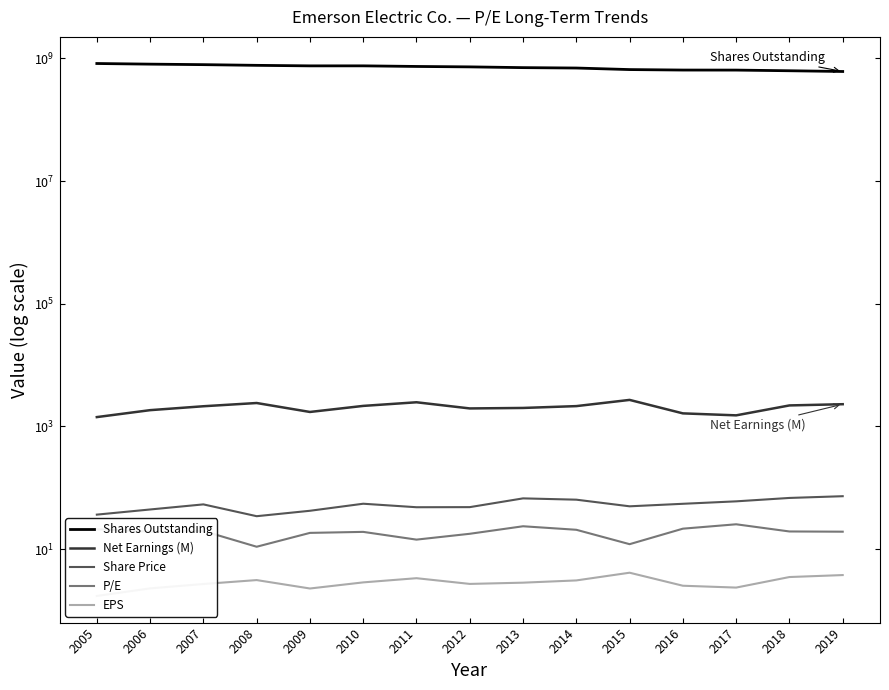

True or false: EPS and Net Earnings (M) intersect in this chart.

False